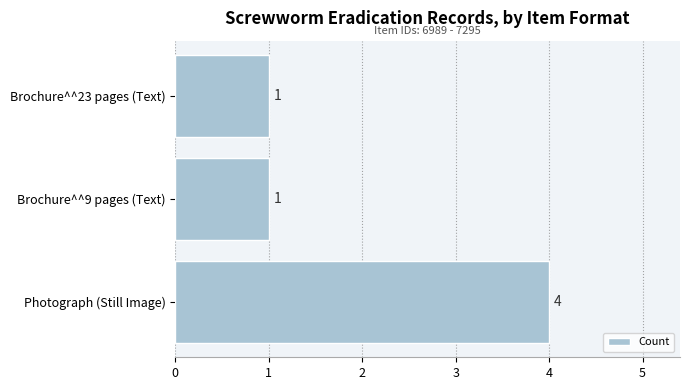

How many values are between 1 and 4?

3